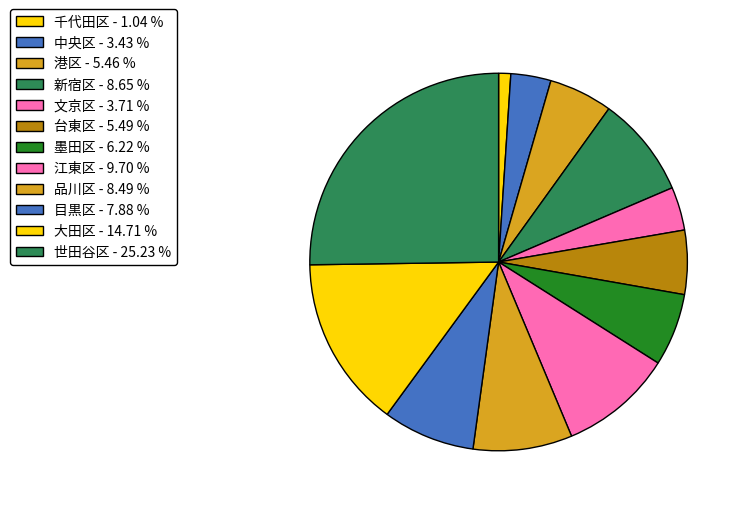

Which category has the smallest portion of the pie?

千代田区